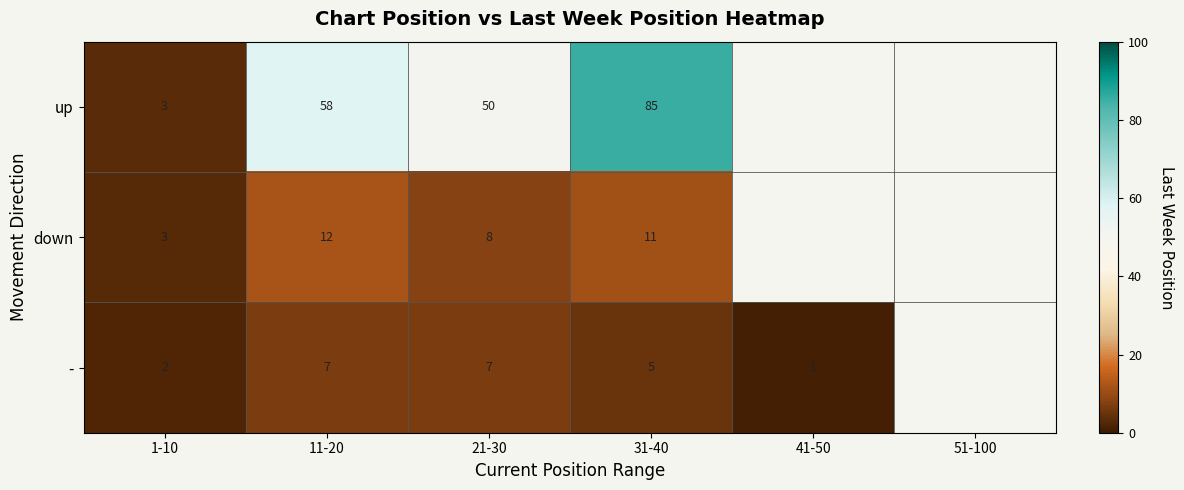

At how many categories does at least one series exceed 2?

4